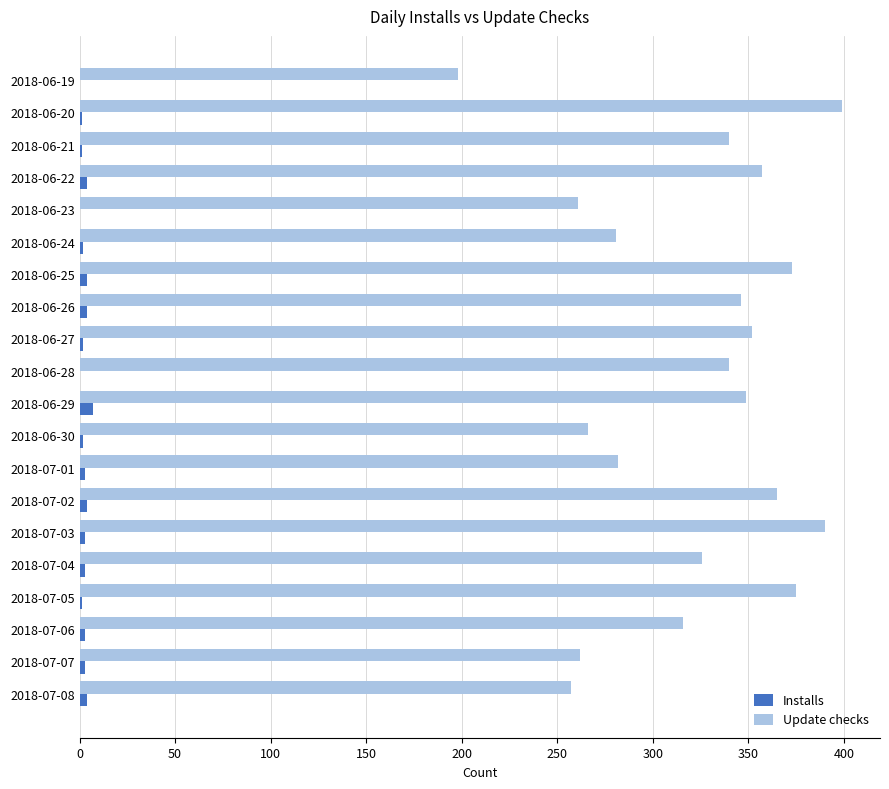

Is it true that Installs equals 2 at 2018-06-30?

True